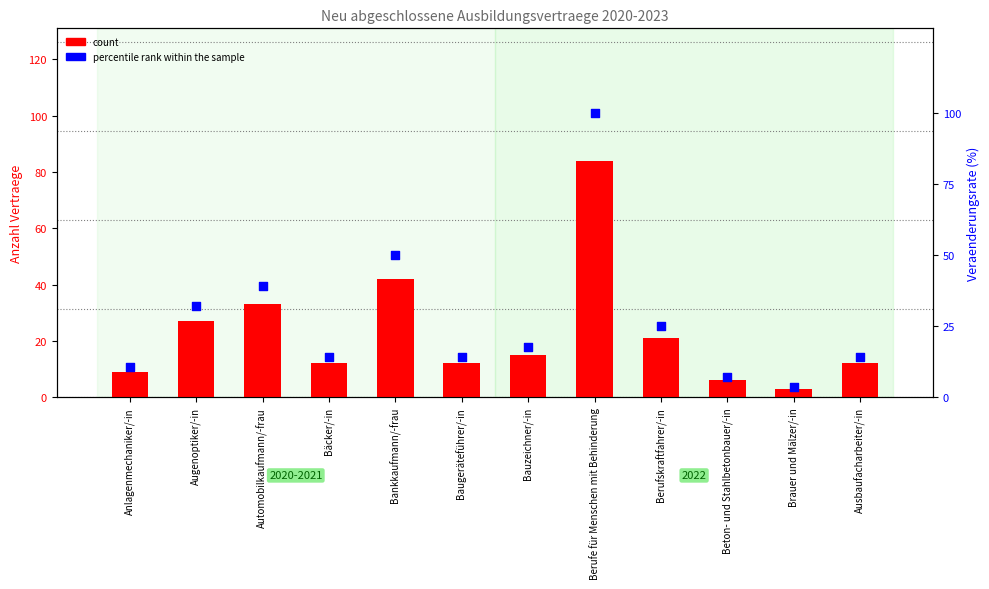

Which series contains the highest Y value?

percentile rank within the sample